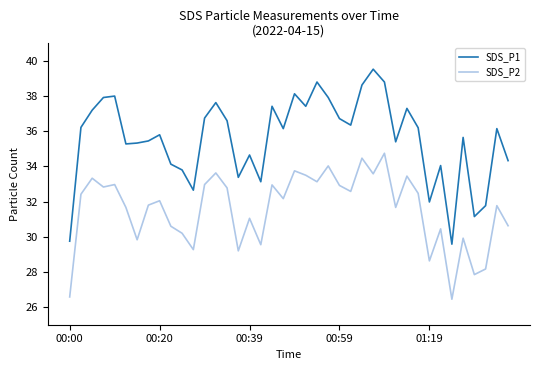

True or false: SDS_P2 and SDS_P1 cross at least once.

False